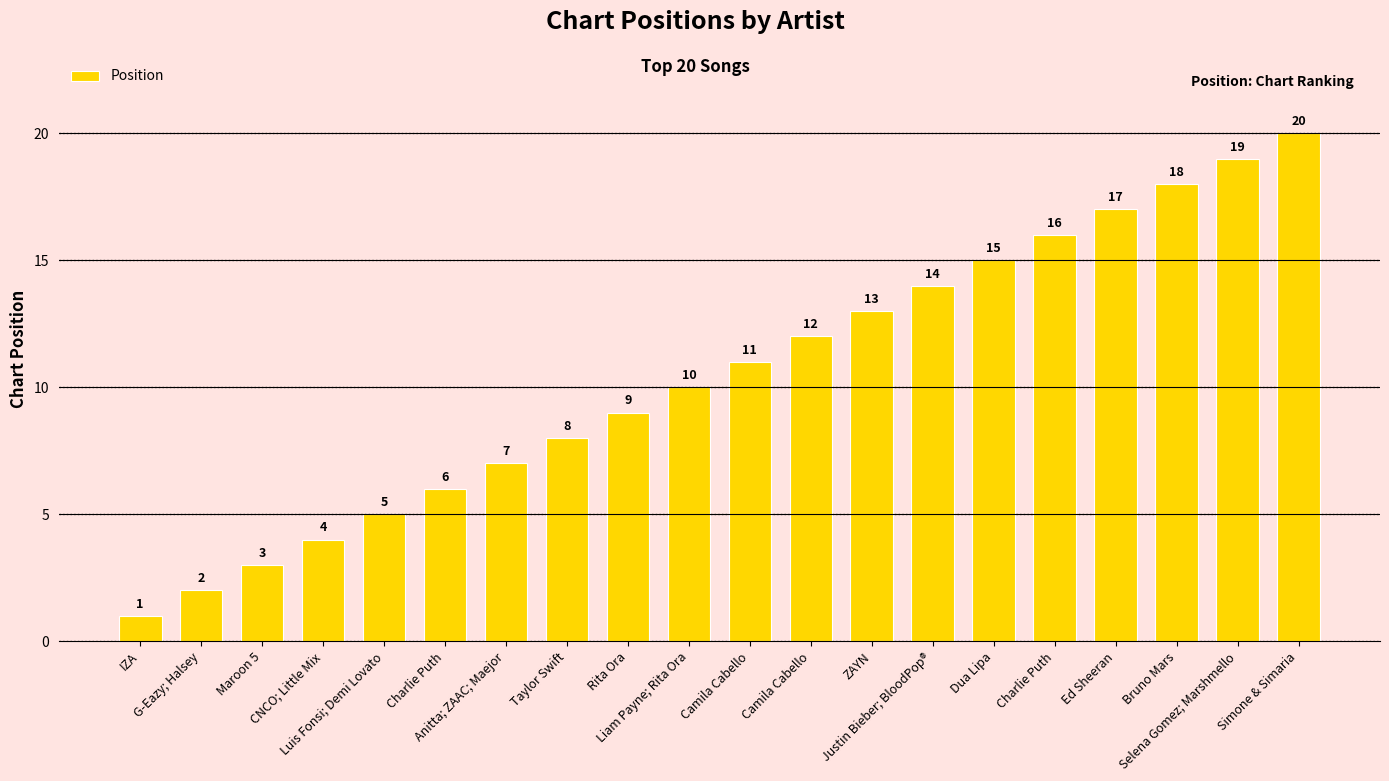

Rank the categories by value from highest to lowest.

Simone & Simaria, Selena Gomez; Marshmello, Bruno Mars, Ed Sheeran, Charlie Puth, Dua Lipa, Justin Bieber; BloodPop®, ZAYN, Camila Cabello, Camila Cabello, Liam Payne; Rita Ora, Rita Ora, Taylor Swift, Anitta; ZAAC; Maejor, Charlie Puth, Luis Fonsi; Demi Lovato, CNCO; Little Mix, Maroon 5, G-Eazy; Halsey, IZA